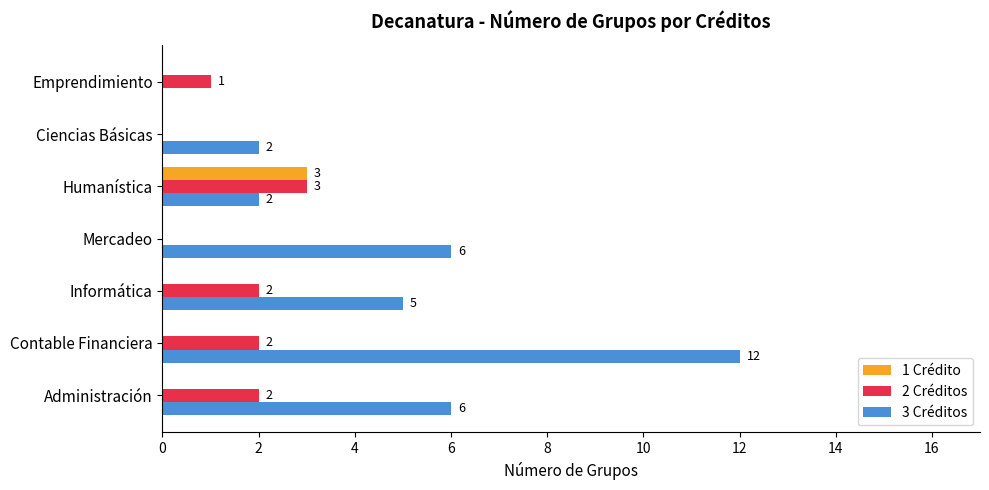

Which series changed the most between Humanística and Emprendimiento?

1 Crédito